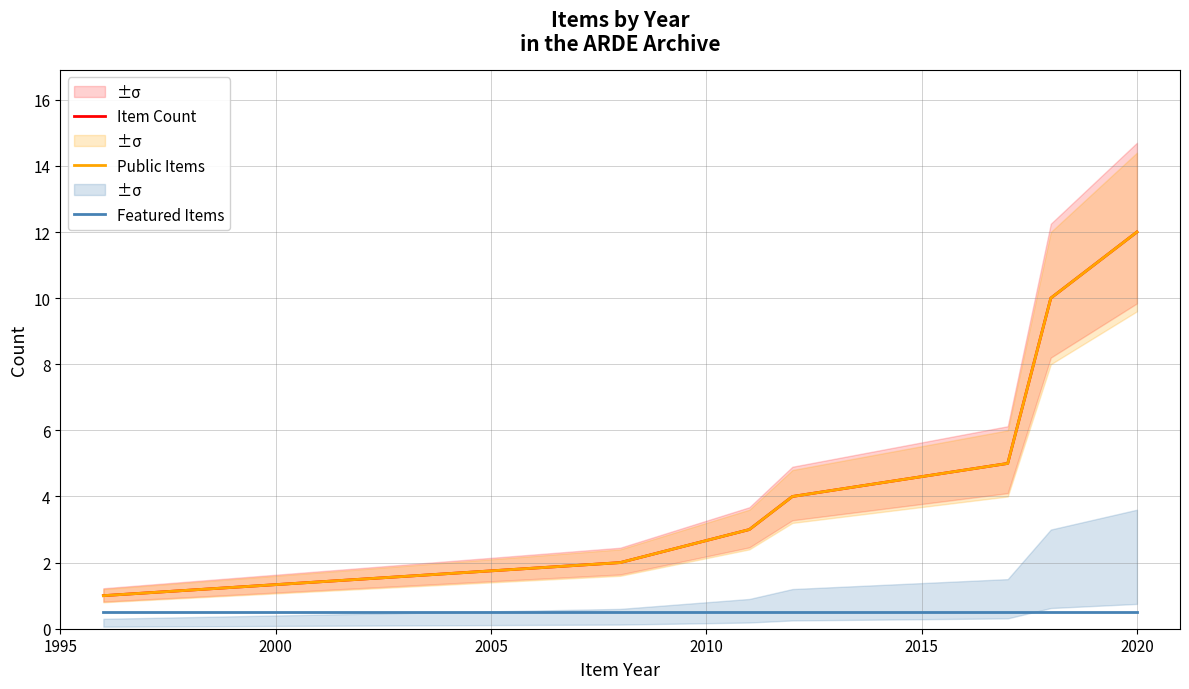

True or false: Featured Items and Item Count intersect in this chart.

False